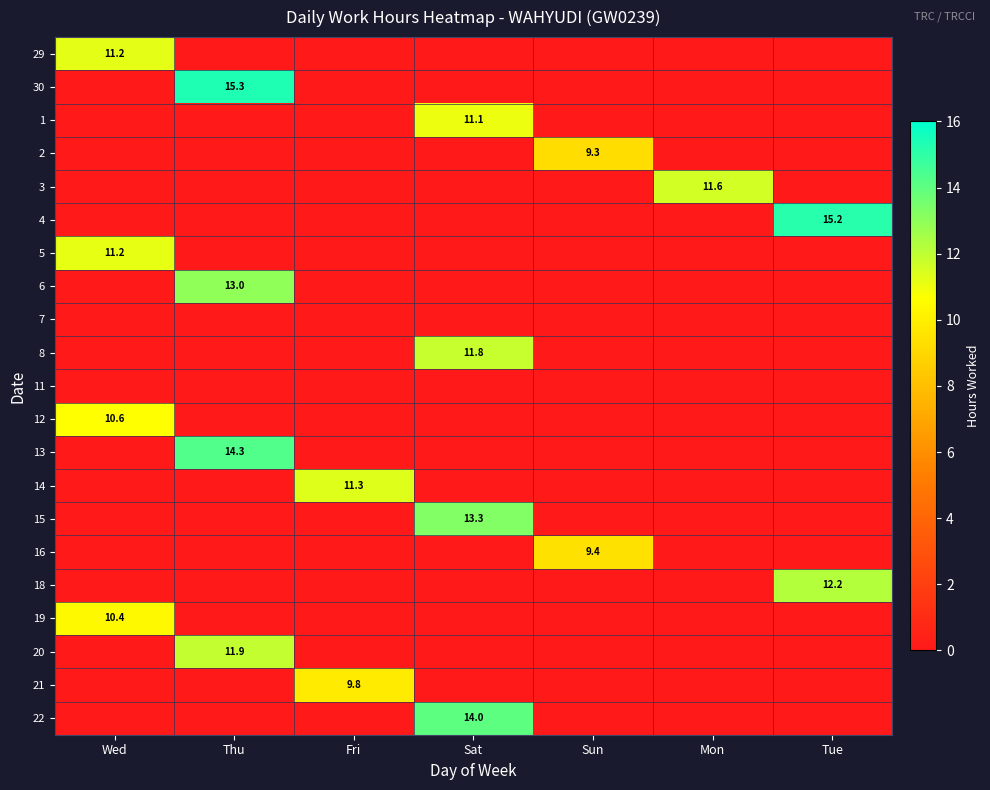

How many values in 12 are above zero?

1